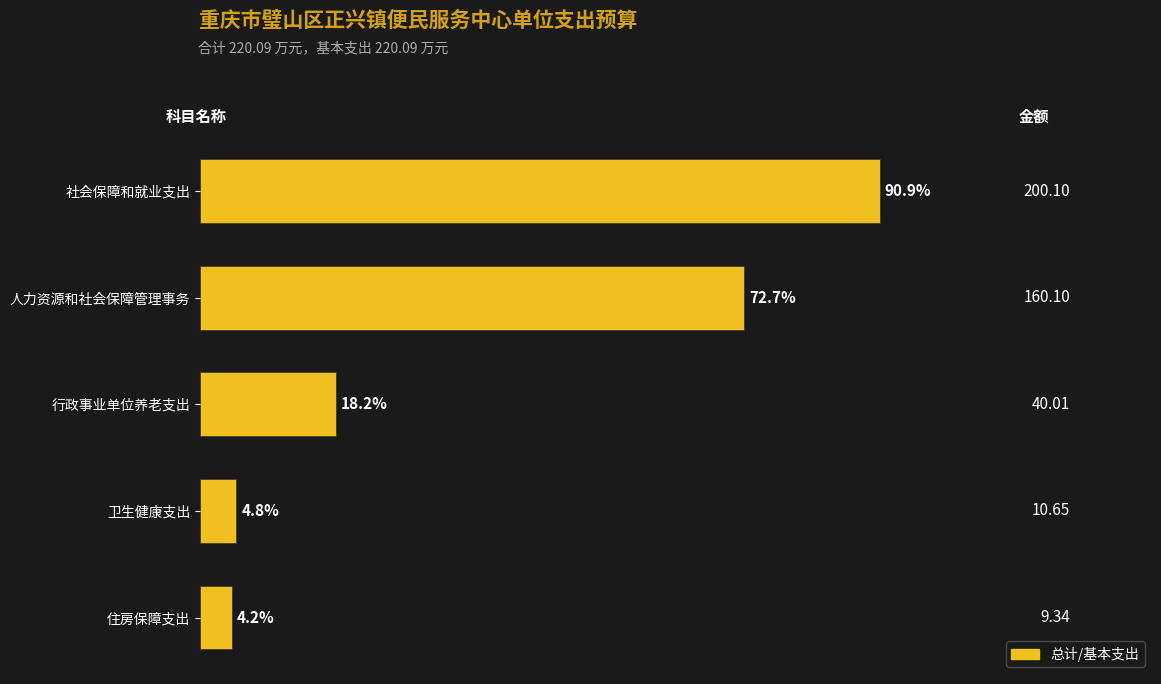

List the labels in order of value, largest first.

社会保障和就业支出, 人力资源和社会保障管理事务, 行政事业单位养老支出, 卫生健康支出, 住房保障支出